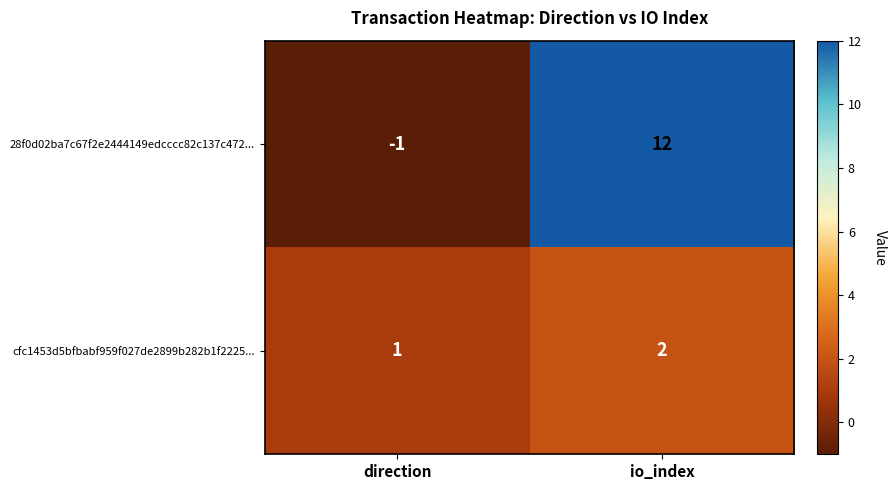

List the labels in order of cfc1453d5bfbabf959f027de2899b282b1f2225... value, largest first.

io_index, direction